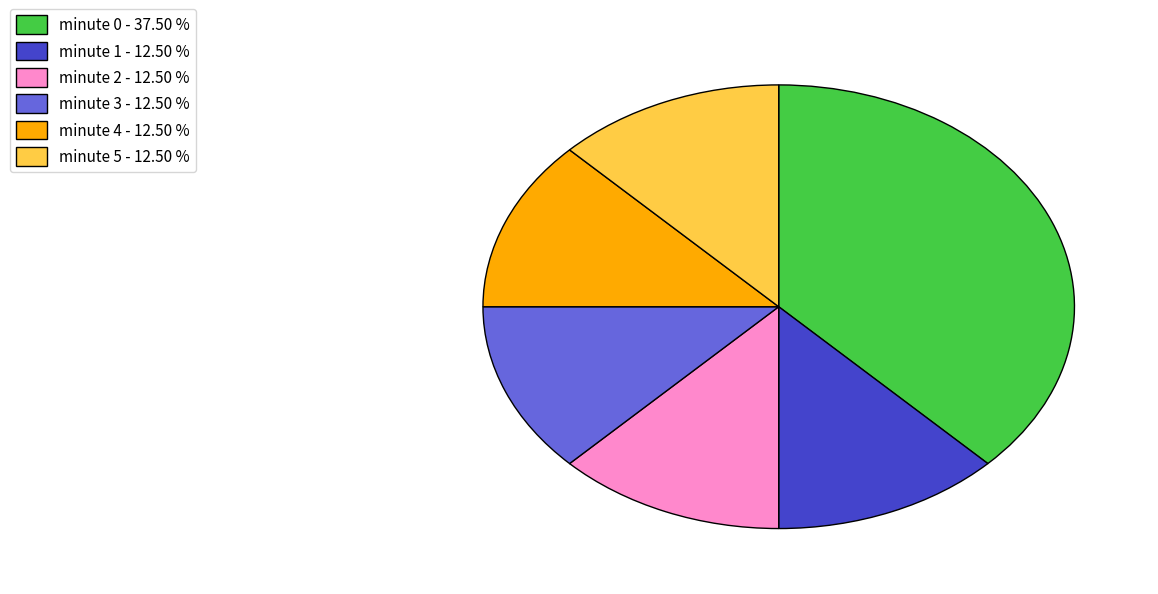

The minute 5 slice represents 1% of the pie. True or false?

False